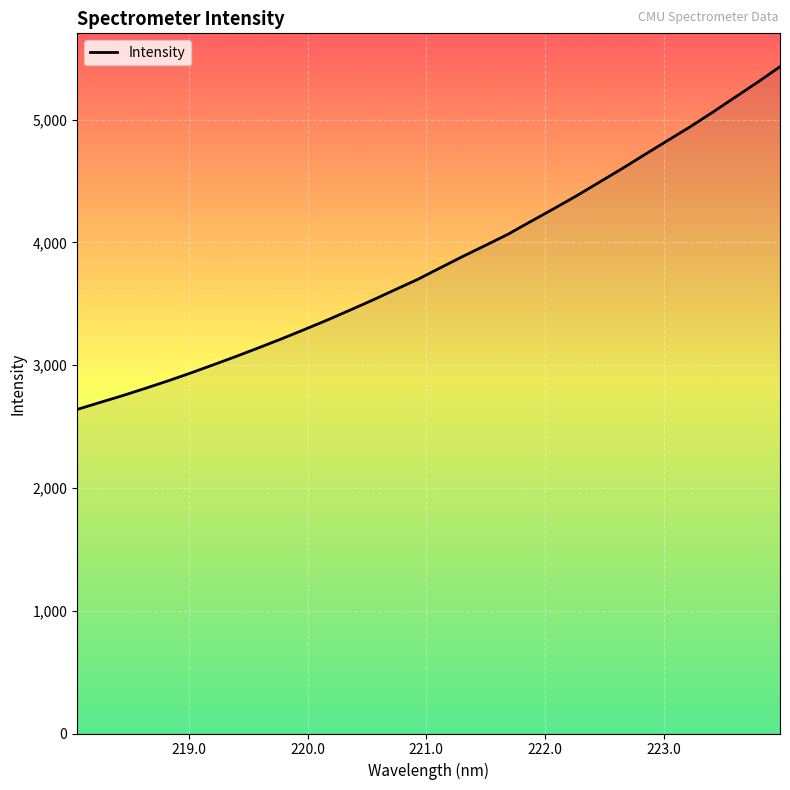

How many values exceed 3791?

16